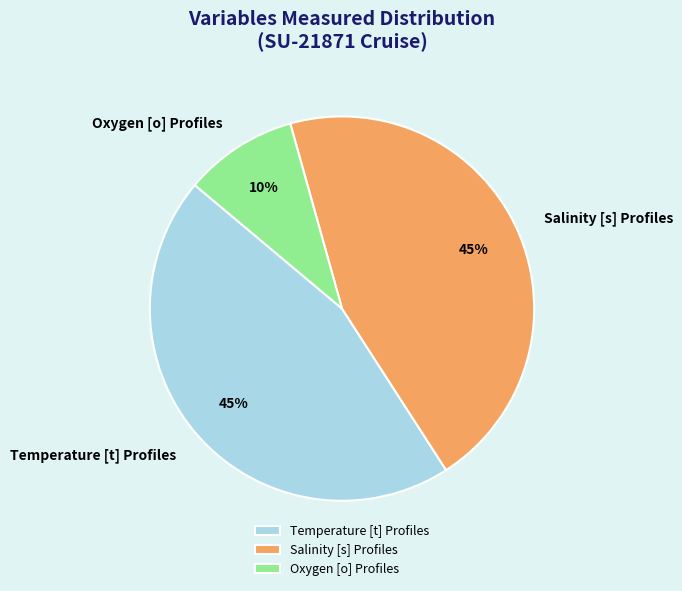

True or false: Oxygen [o] Profiles accounts for 17% of the total.

False